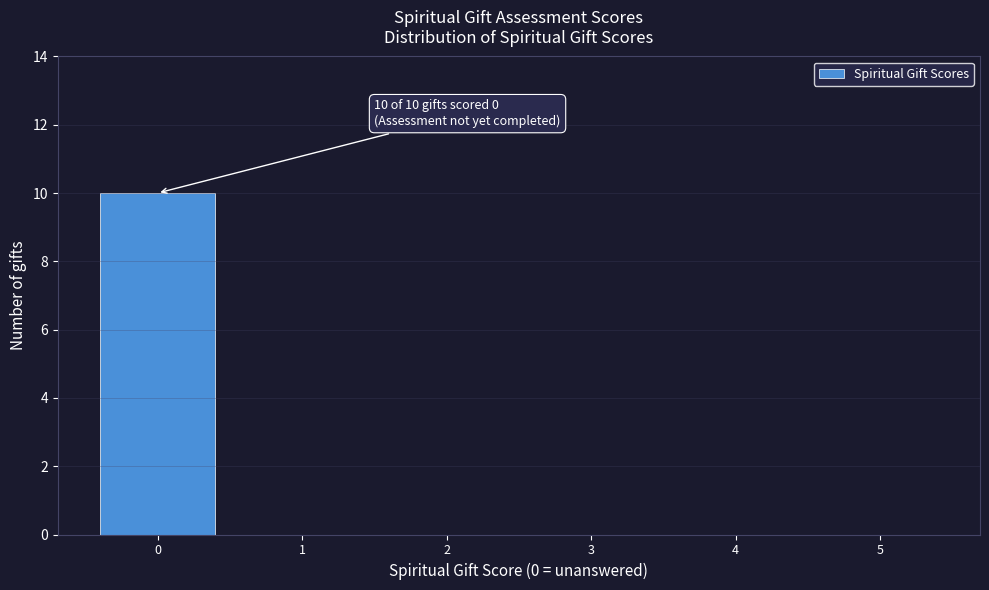

Which range on the x-axis has the tallest bar?

-0.5 to 0.5